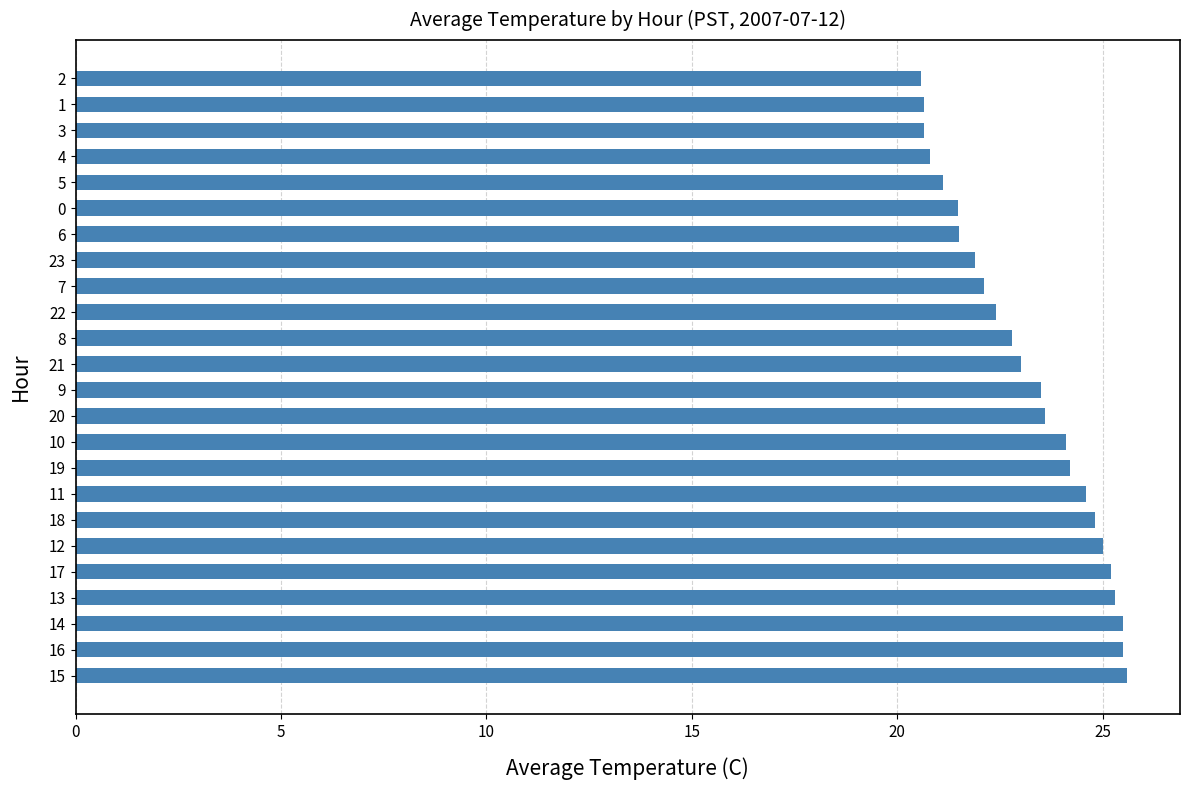

How many bars are there in total?

24